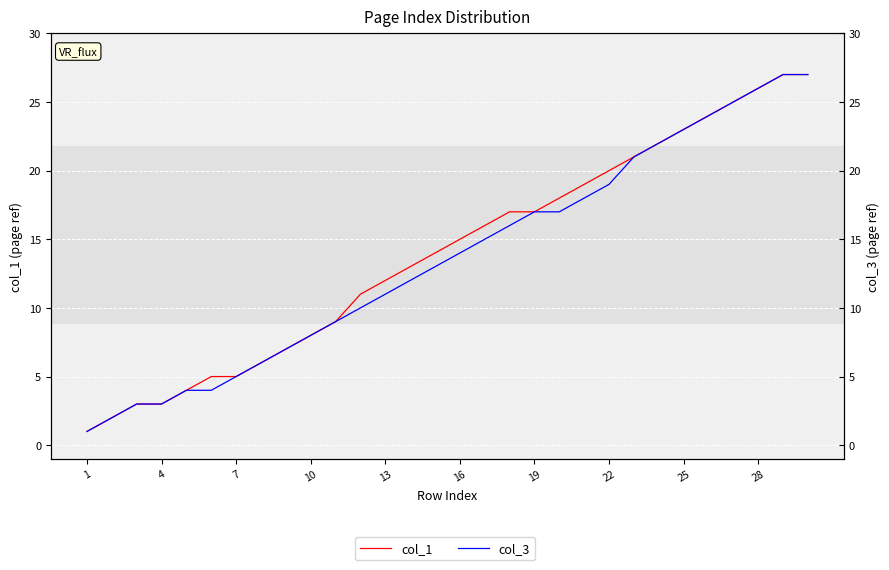

Which series has the widest spread of values?

col_1